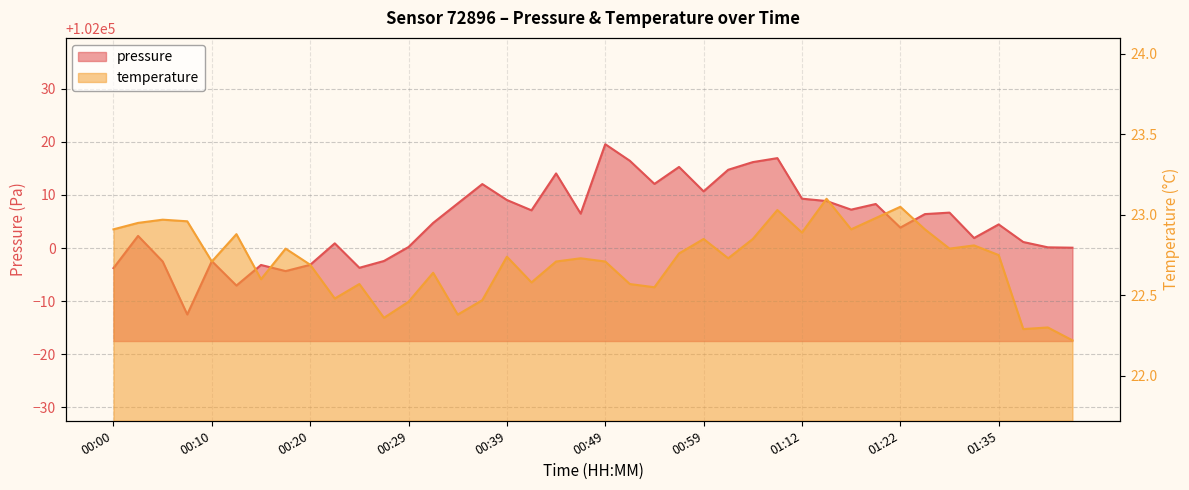

The pressure series shows 102000.9 at 00:22. True or false?

True